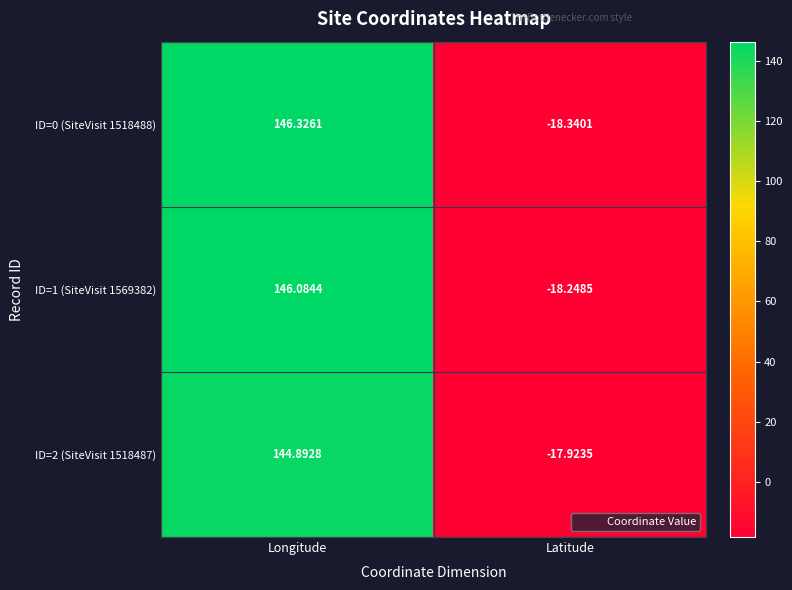

At which category does the chart reach its minimum across all series?

Latitude